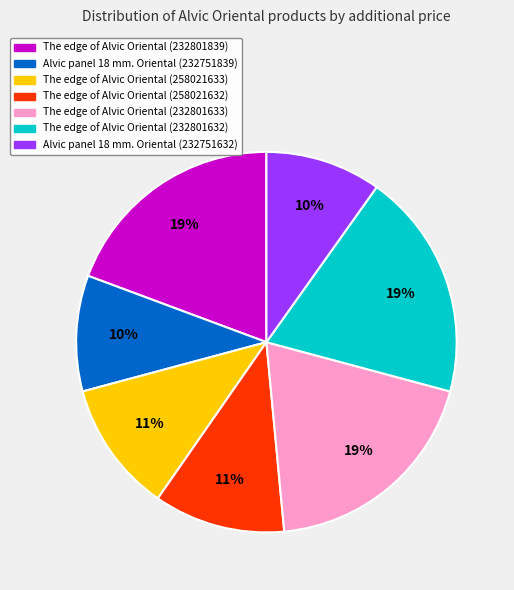

Is it true that The edge of Alvic Oriental (232801633) is 19% of the pie?

True